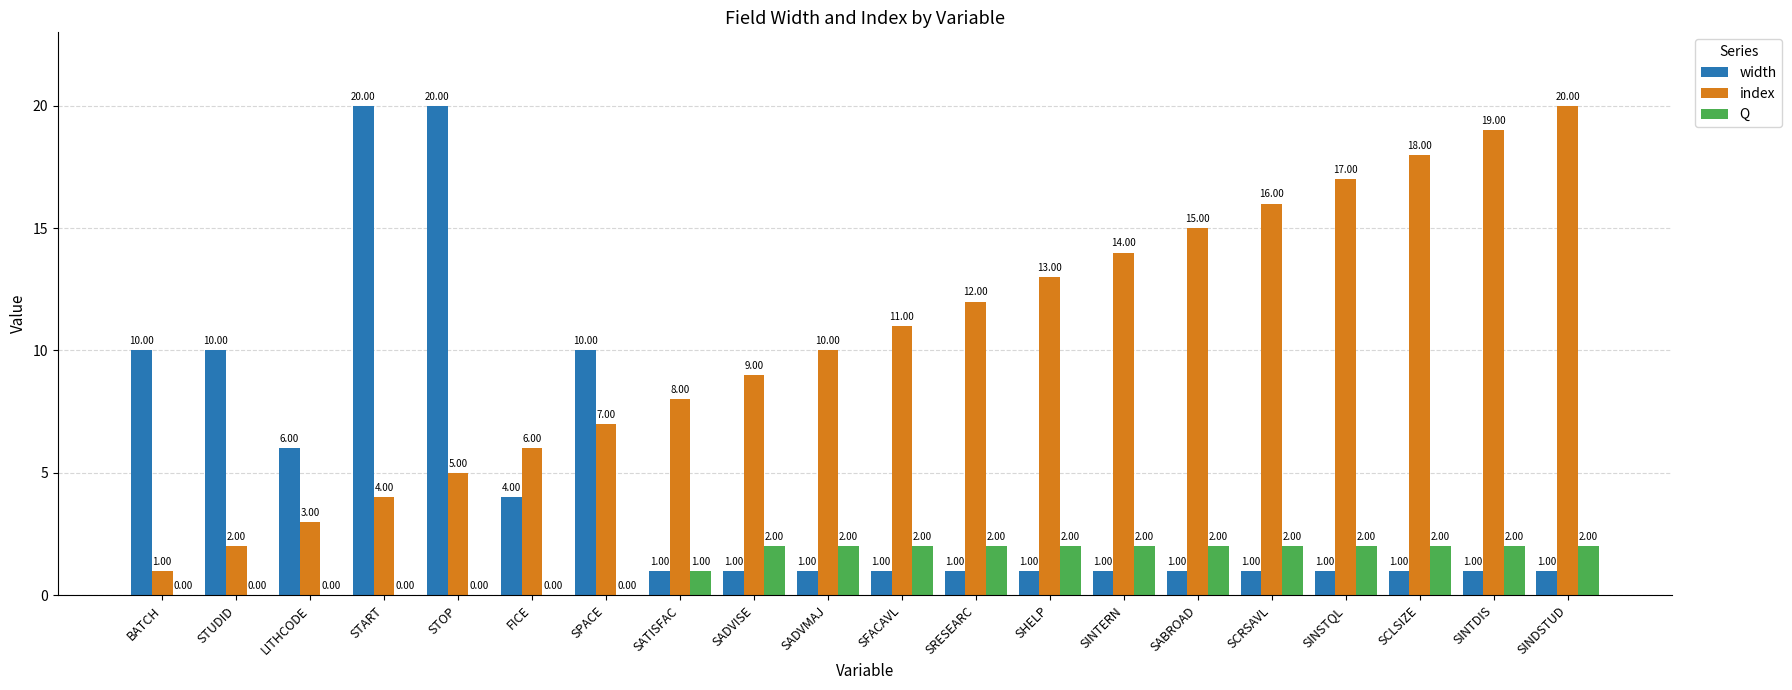

At which category is the sum across all series the highest?

STOP